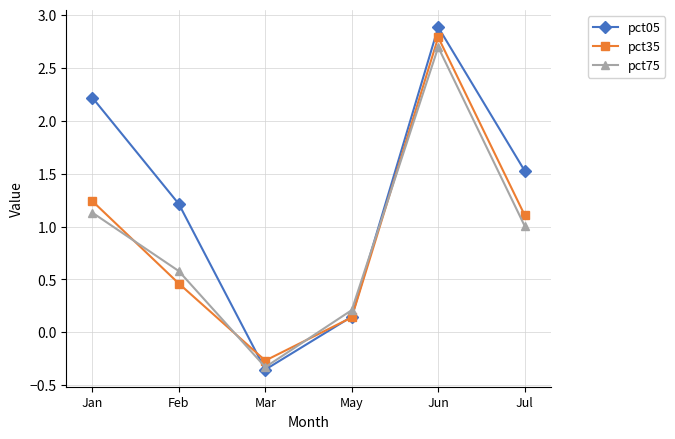

Which series has the largest range (max minus min)?

pct05